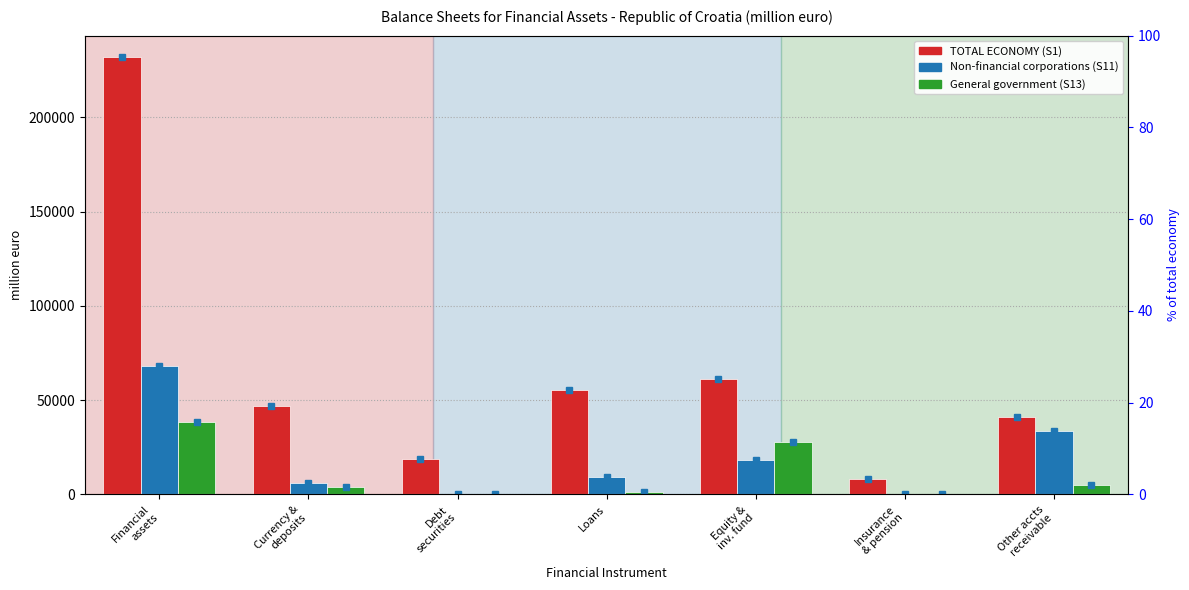

Which series has the widest spread of values?

TOTAL ECONOMY (S1)